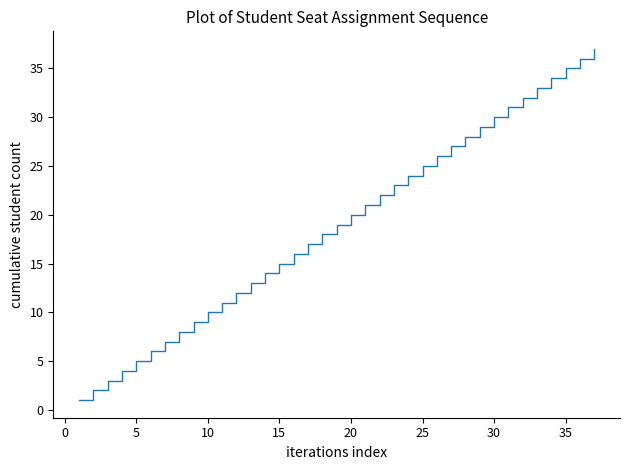

What is the difference between the maximum and minimum values?

36